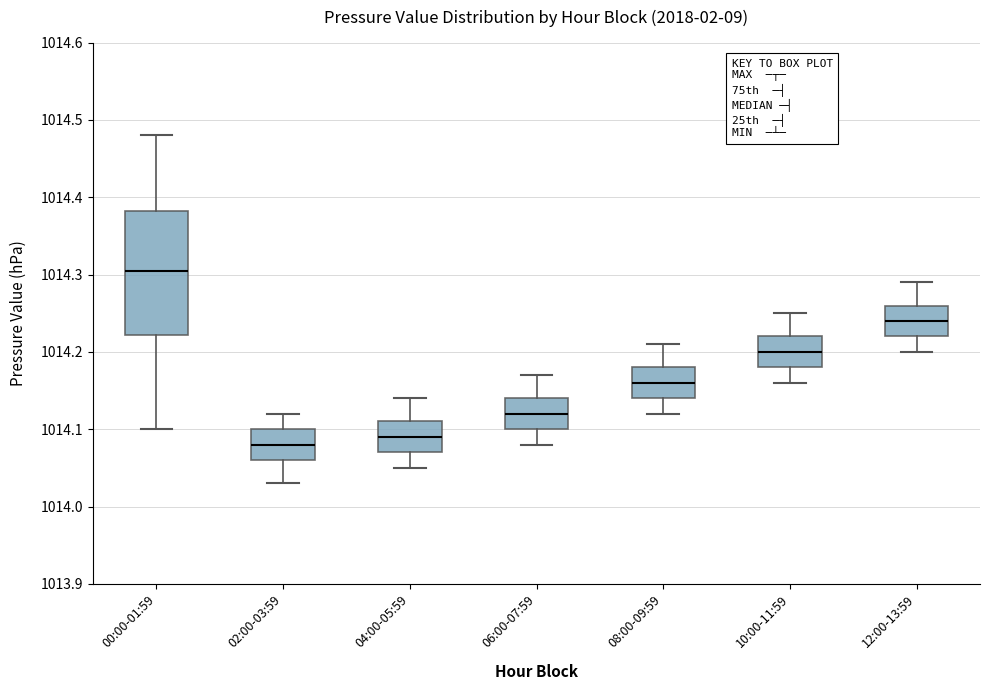

Reading left to right, read every box against the y-axis: the position of its median line, the range the box covers, and the ends of its whiskers. The values are not printed on the chart, so give them approximately, as read against the axis.

00:00-01:59: median 1014.31, box 1014.22 to 1014.38, whiskers 1014.10 to 1014.48
02:00-03:59: median 1014.08, box 1014.06 to 1014.10, whiskers 1014.03 to 1014.12
04:00-05:59: median 1014.09, box 1014.07 to 1014.11, whiskers 1014.05 to 1014.14
06:00-07:59: median 1014.12, box 1014.10 to 1014.14, whiskers 1014.08 to 1014.17
08:00-09:59: median 1014.16, box 1014.14 to 1014.18, whiskers 1014.12 to 1014.21
10:00-11:59: median 1014.20, box 1014.18 to 1014.22, whiskers 1014.16 to 1014.25
12:00-13:59: median 1014.24, box 1014.22 to 1014.26, whiskers 1014.20 to 1014.29